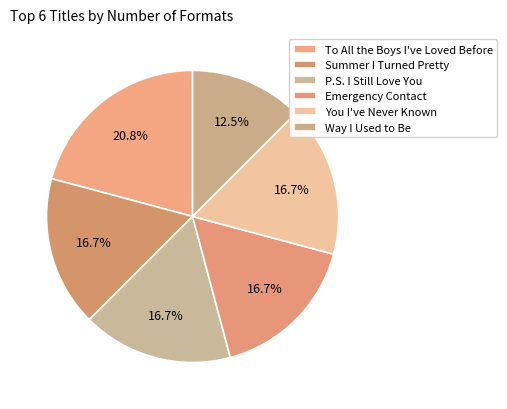

Count the number of slices in the pie.

6